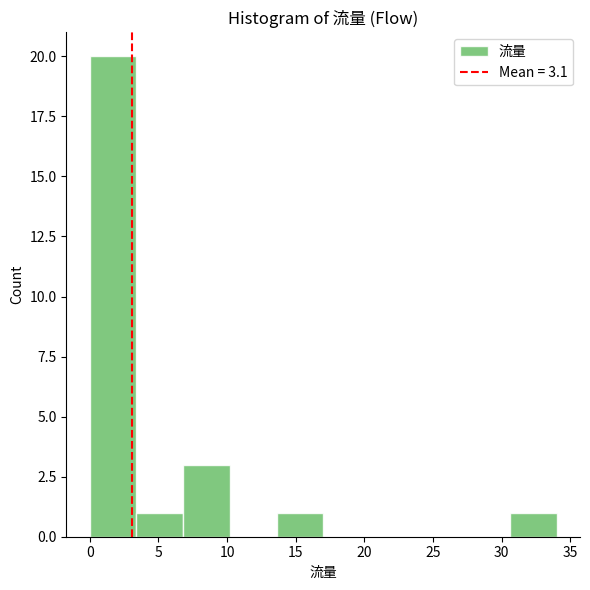

Reading left to right, list every bar in this chart as the range it spans on the x-axis followed by its height. Neither the bar edges nor the heights are printed on the chart, so give them approximately, as read against the axes.

0.0 to 3.4: 20
3.4 to 6.8: 1
6.8 to 10.2: 3
10.2 to 13.6: 0
13.6 to 17.0: 1
17.0 to 20.4: 0
20.4 to 23.8: 0
23.8 to 27.2: 0
27.2 to 30.6: 0
30.6 to 34.0: 1